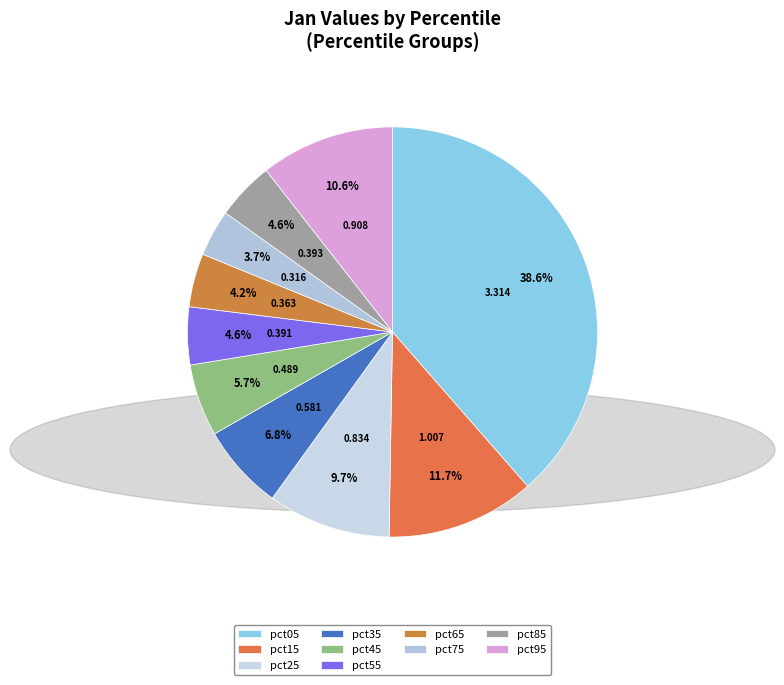

Rank the categories by value from lowest to highest.

pct75, pct65, pct55, pct85, pct45, pct35, pct25, pct95, pct15, pct05